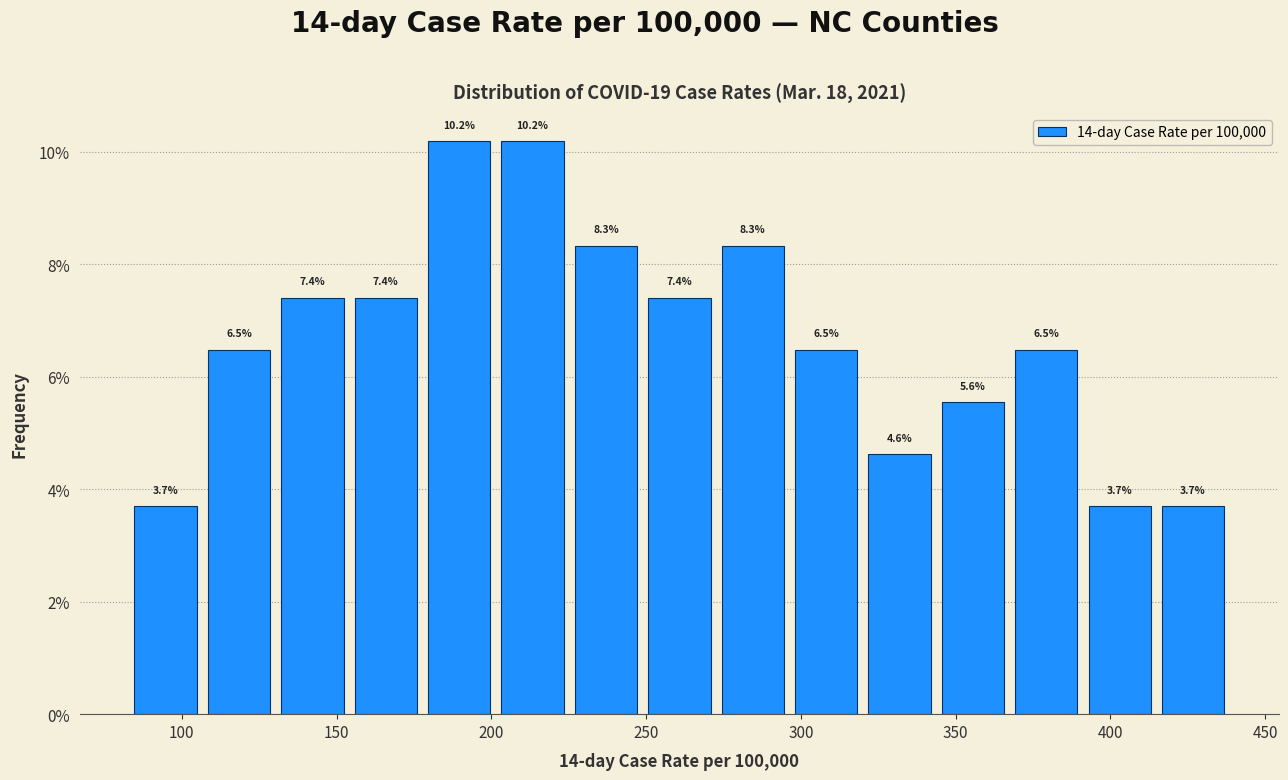

How tall is the bar that spans 180 to 200 on the x-axis? The bar edges are not printed on the chart, so give them approximately, as read against the axis.

10.2